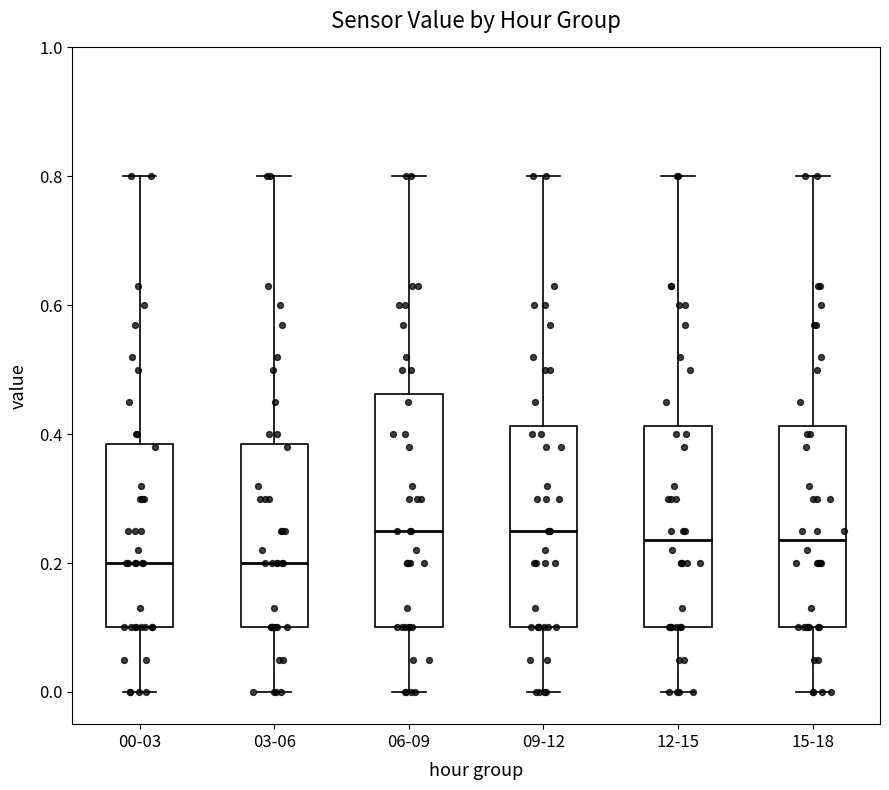

Reading left to right, transcribe this box plot: for each box, give where its median line is, the range the box spans, and where its two whiskers end, as read against the y-axis. The values are not printed on the chart, so give them approximately, as read against the axis.

00-03: median 0.20, box 0.10 to 0.38, whiskers 0.00 to 0.80
03-06: median 0.20, box 0.10 to 0.38, whiskers 0.00 to 0.80
06-09: median 0.26, box 0.10 to 0.46, whiskers 0.00 to 0.80
09-12: median 0.26, box 0.10 to 0.42, whiskers 0.00 to 0.80
12-15: median 0.24, box 0.10 to 0.42, whiskers 0.00 to 0.80
15-18: median 0.24, box 0.10 to 0.42, whiskers 0.00 to 0.80